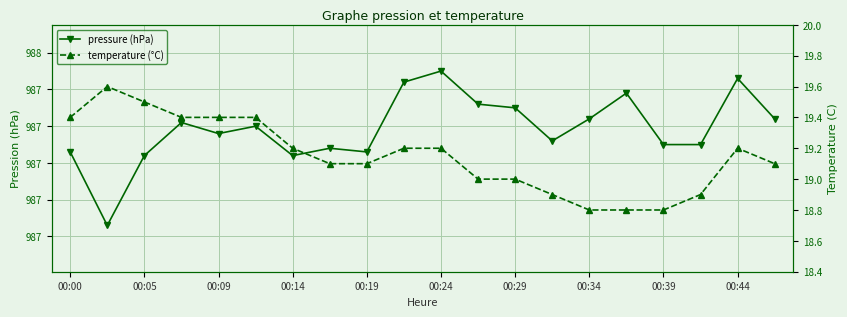

Reading left to right, list all the values displayed in this chart.

pressure: 987.2	987.0	987.2	987.3	987.3	987.3	987.2	987.2	987.2	987.4	987.5	987.4	987.4	987.3	987.3	987.4	987.2	987.2	987.4	987.3
temperature: 19.4	19.6	19.5	19.4	19.4	19.4	19.2	19.1	19.1	19.2	19.2	19.0	19.0	18.9	18.8	18.8	18.8	18.9	19.2	19.1